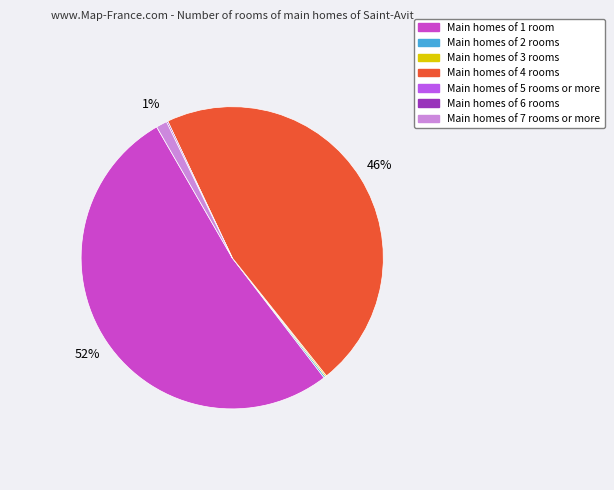

Is there any slice that represents more than half of the pie?

Yes